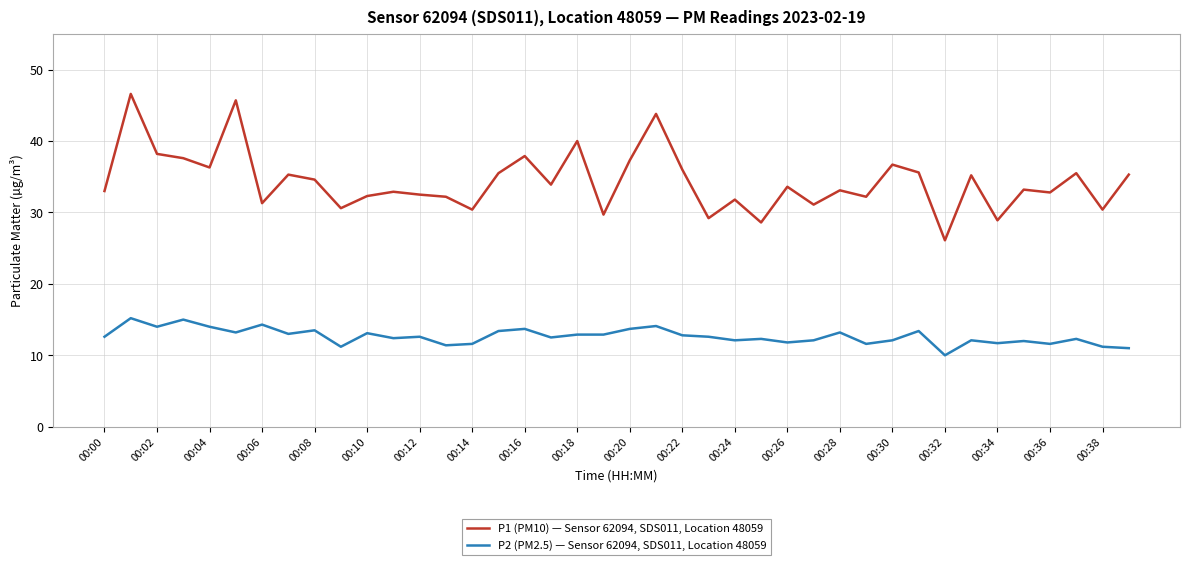

True or false: P2 (PM2.5) — Sensor 62094, SDS011, Location 48059 and P1 (PM10) — Sensor 62094, SDS011, Location 48059 cross at least once.

False